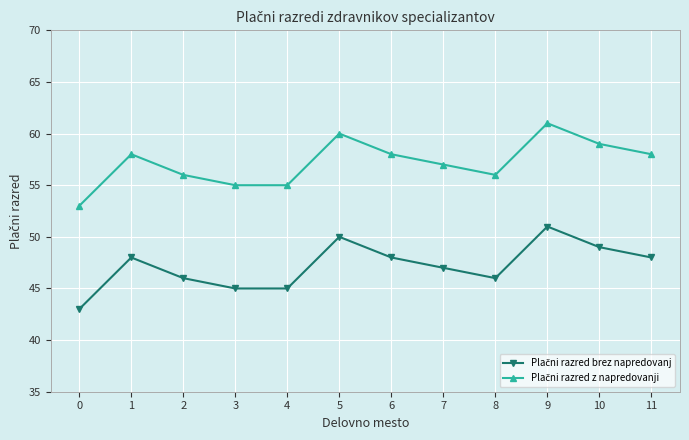

What is the total value across all series at 1?

106